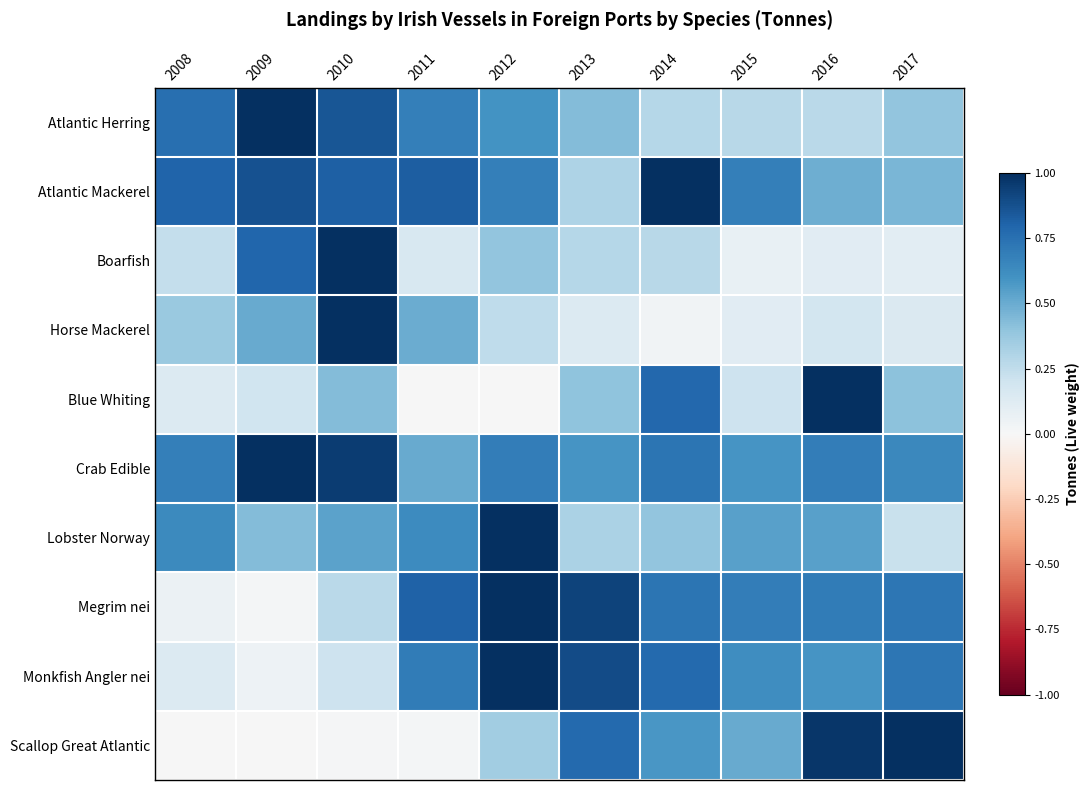

Which has a higher value, 2008 or 2014?

2008